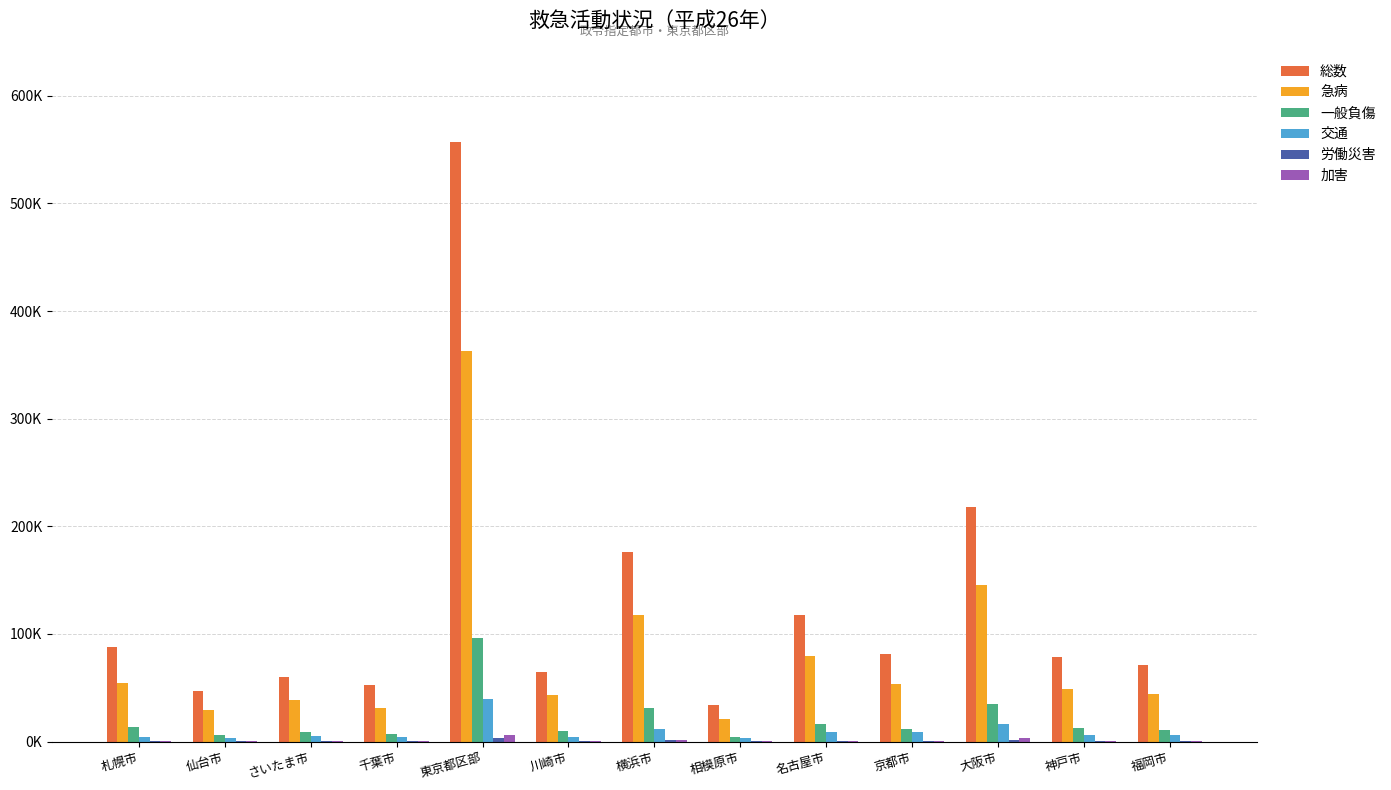

The value of 交通 at 福岡市 is 6194. True or false?

True